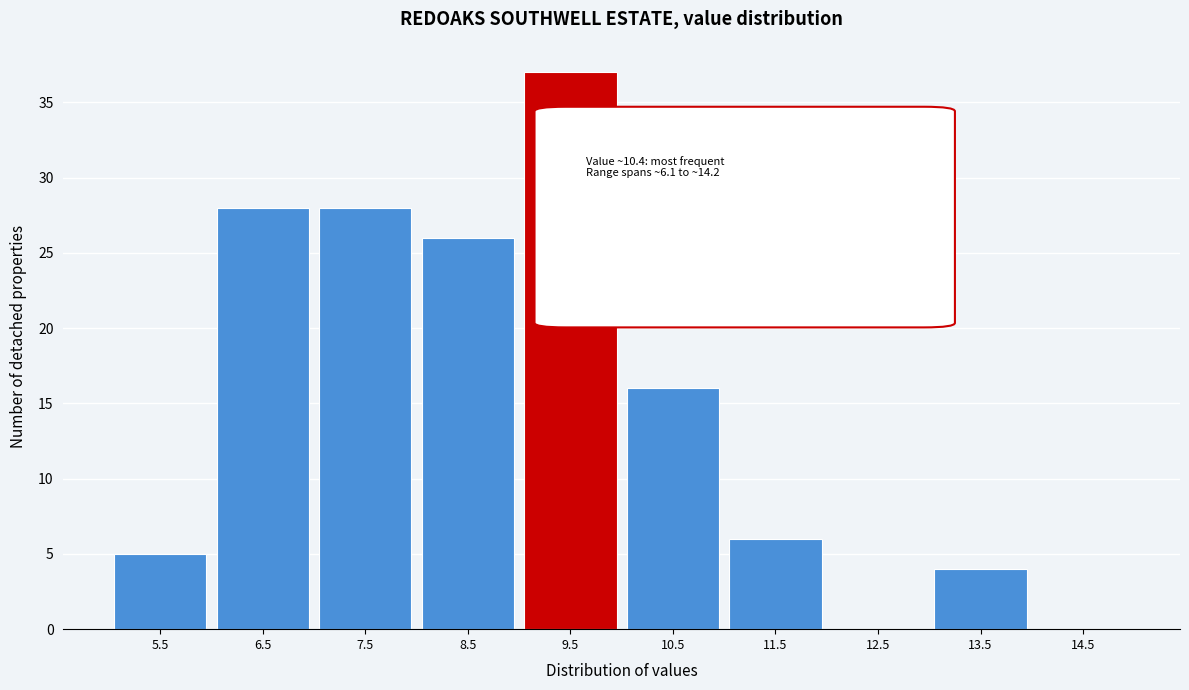

Reading right to left, list all the values displayed in this chart.

14.5=0	13.5=4	12.5=0	11.5=6	10.5=16	9.5=37	8.5=26	7.5=28	6.5=28	5.5=5